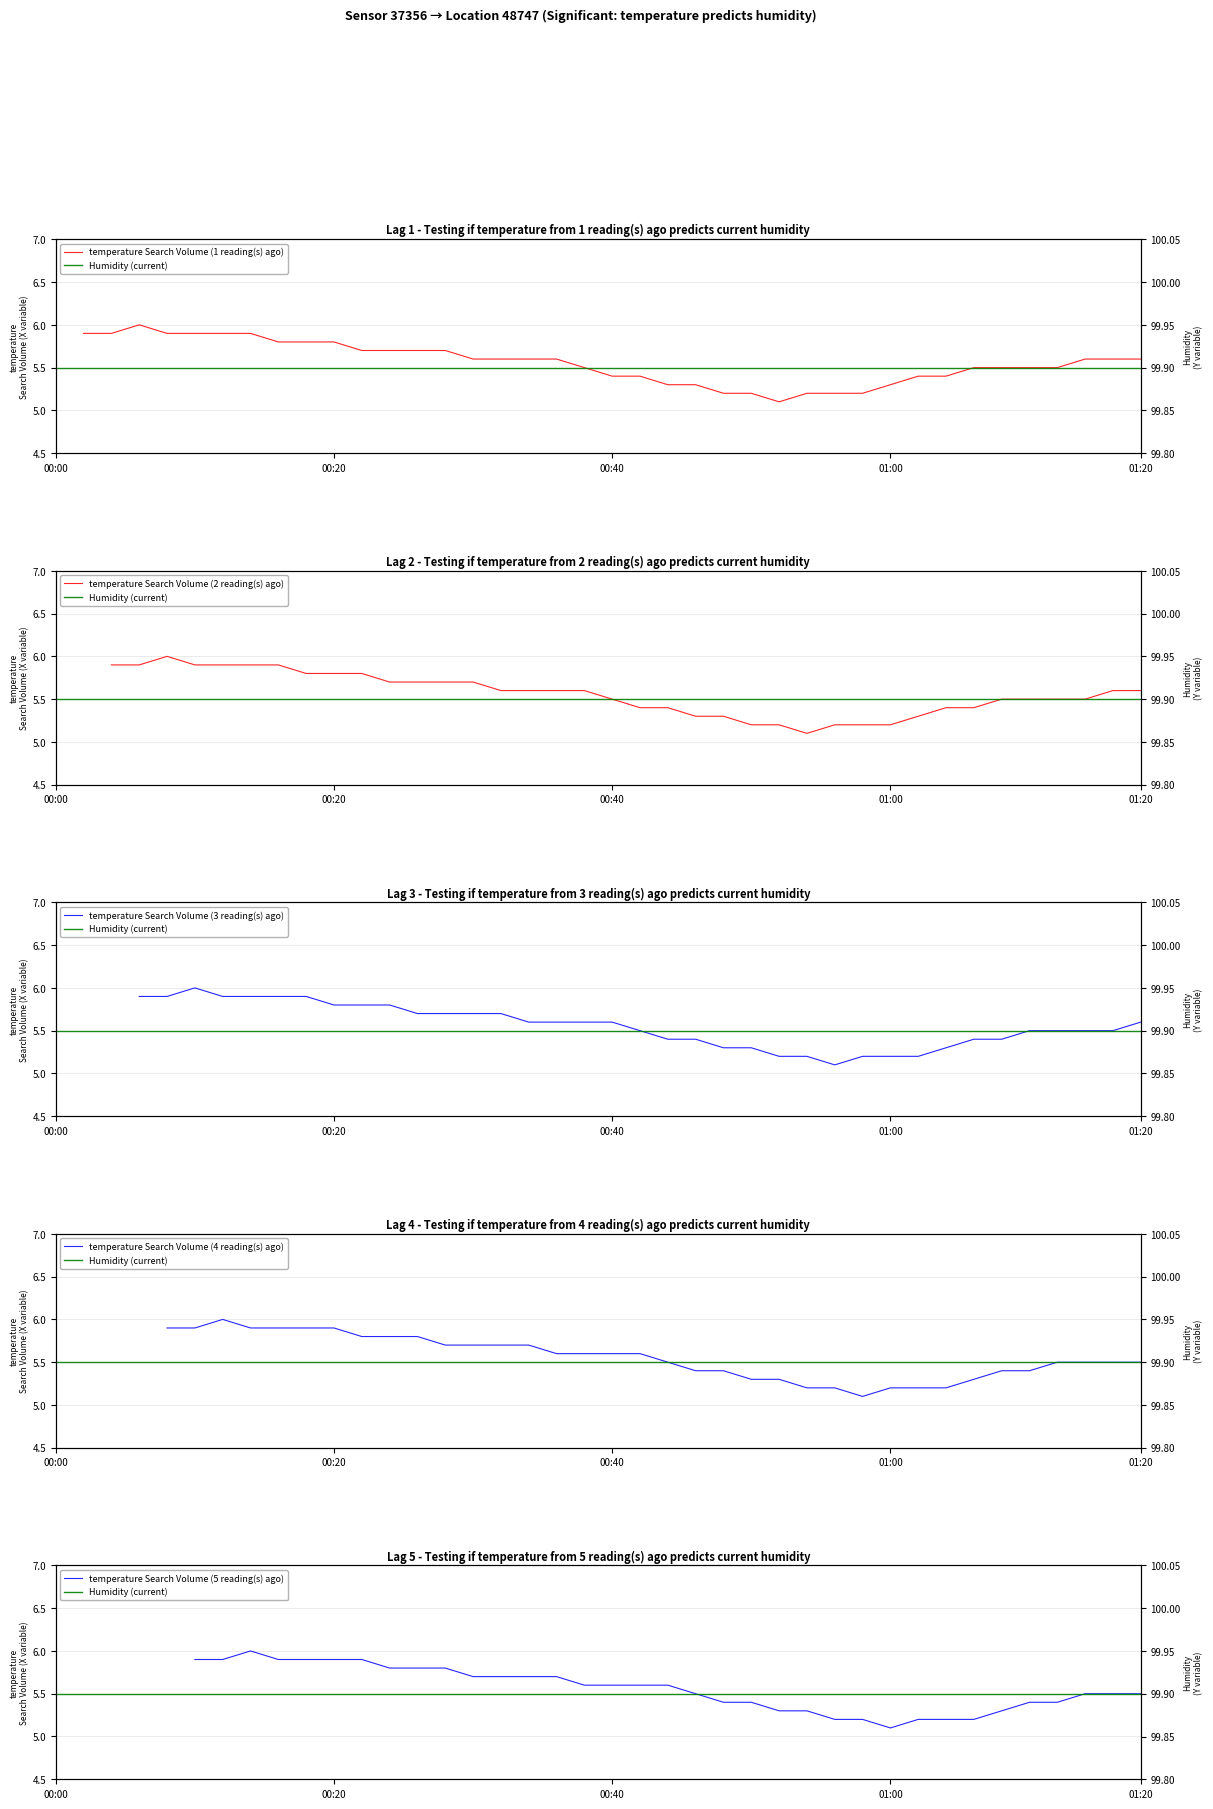

What is the highest value of the Humidity (current) series?

99.9